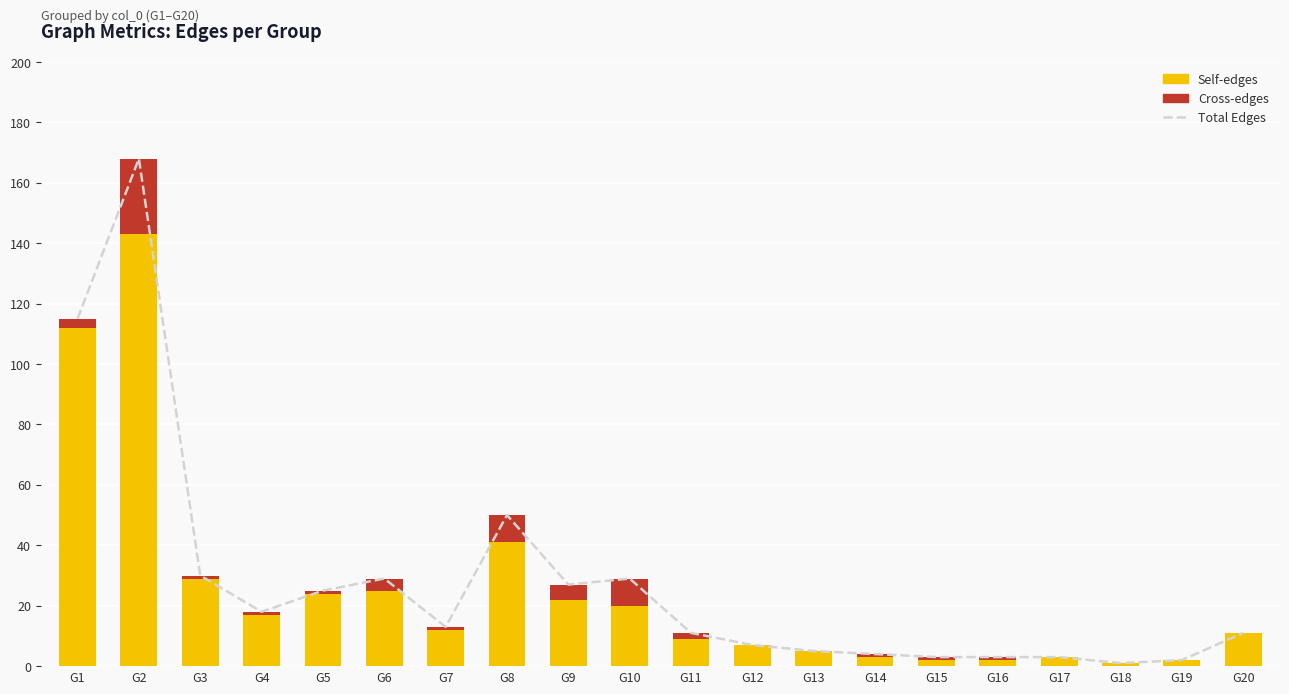

At which label does Self-edges first exceed 12?

G1